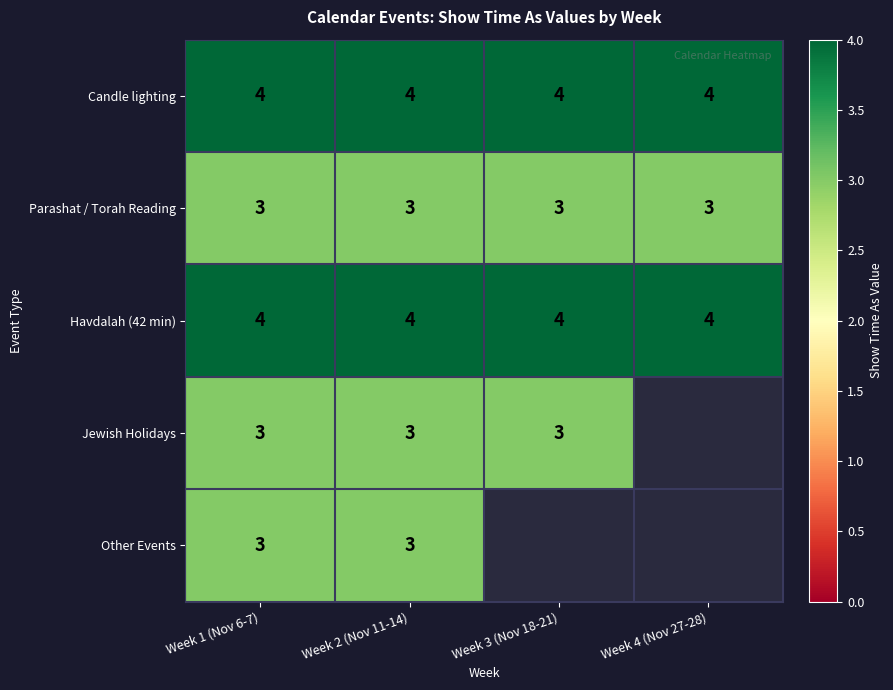

What is the sum of the Parashat / Torah Reading values at Week 3 (Nov 18-21) and Week 4 (Nov 27-28)?

6